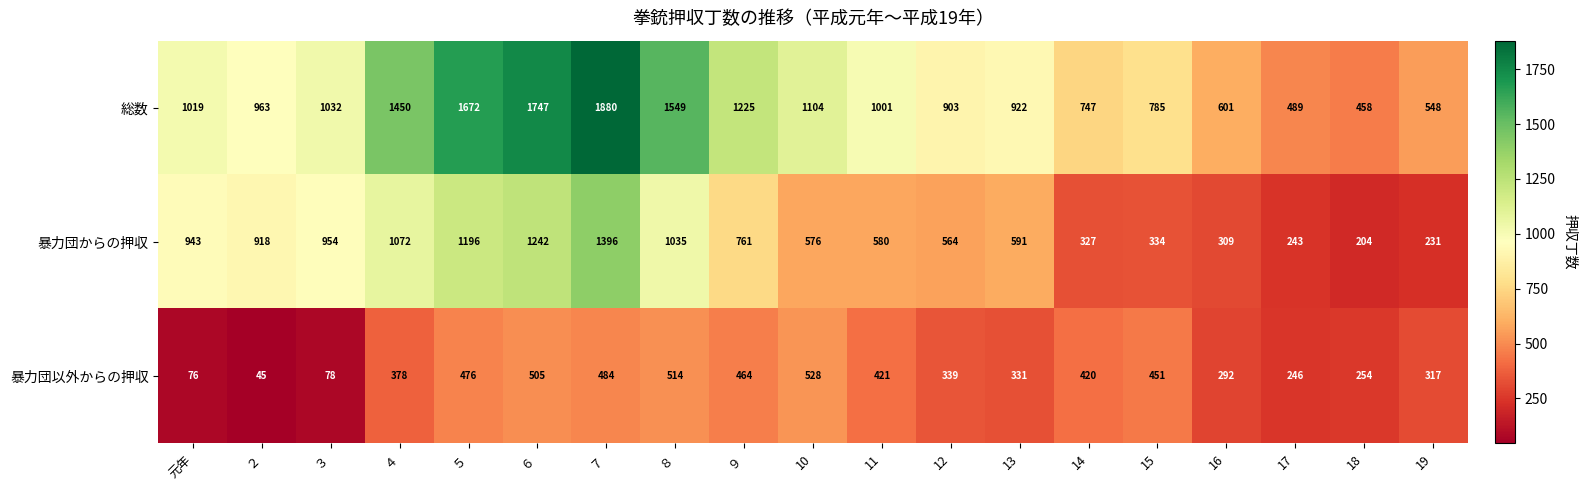

What is the minimum value shown in the chart?

45